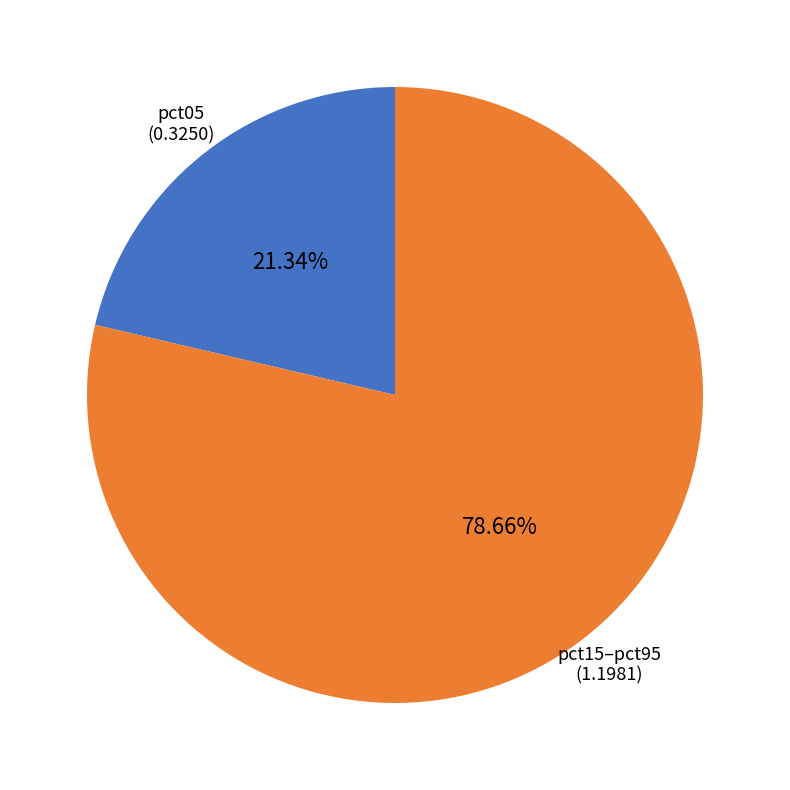

Count the number of slices in the pie.

2